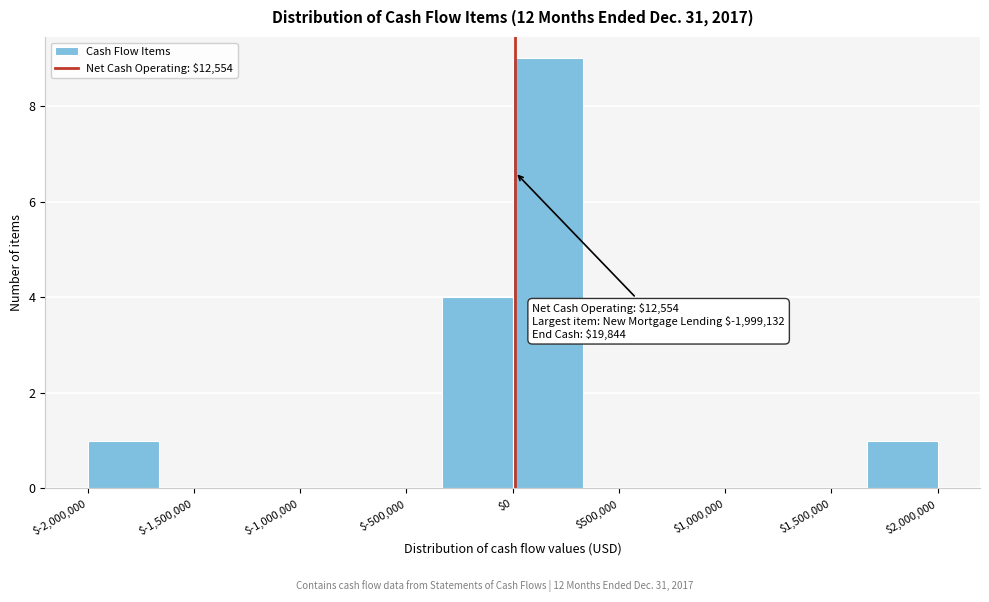

Which range on the x-axis has the tallest bar?

0 to 350000